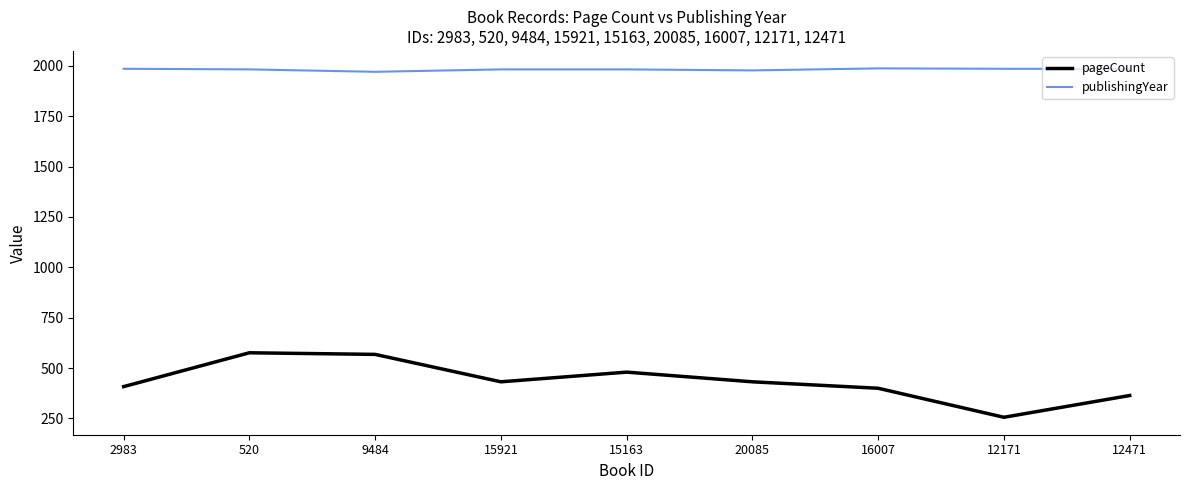

What is the approximate value of publishingYear at 2983?

1985